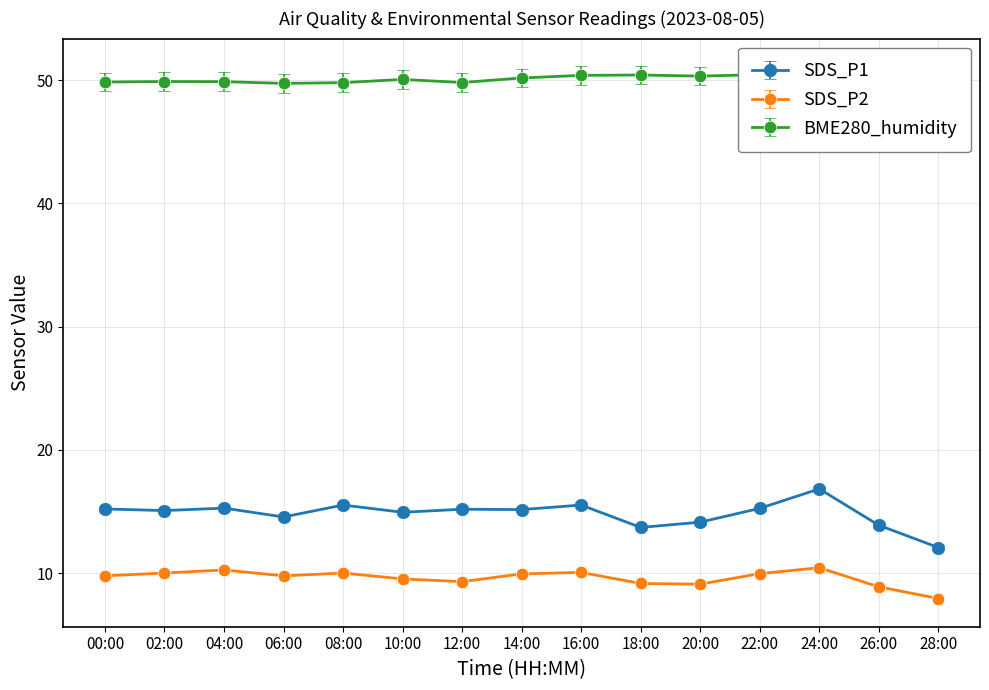

True or false: SDS_P1 and SDS_P2 intersect in this chart.

False